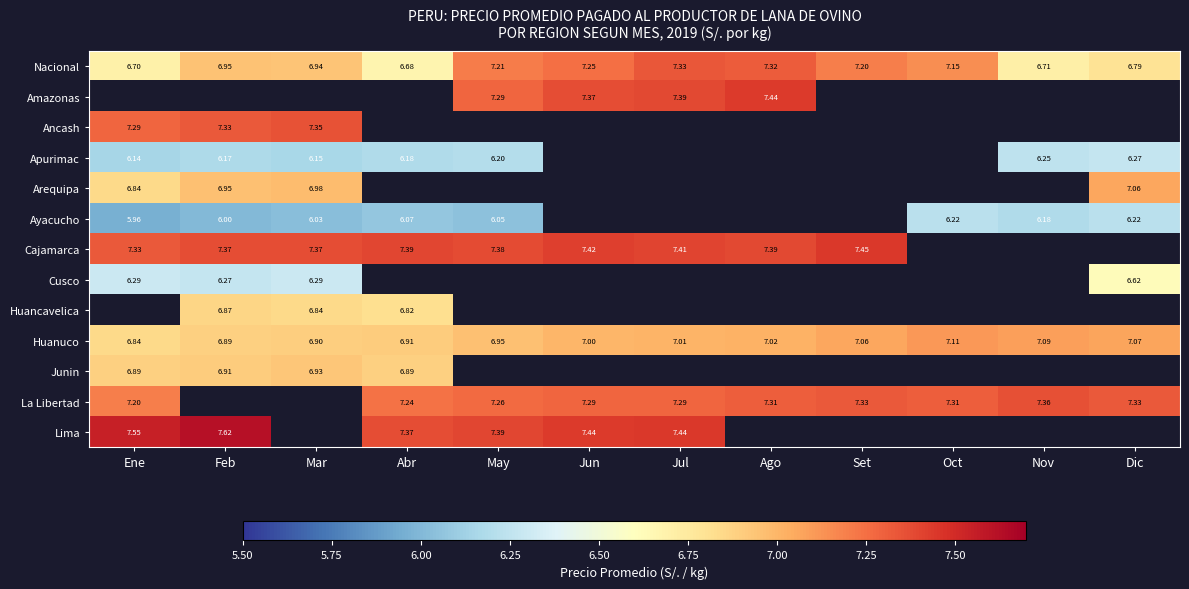

At which label is Nacional closest to 7?

Feb